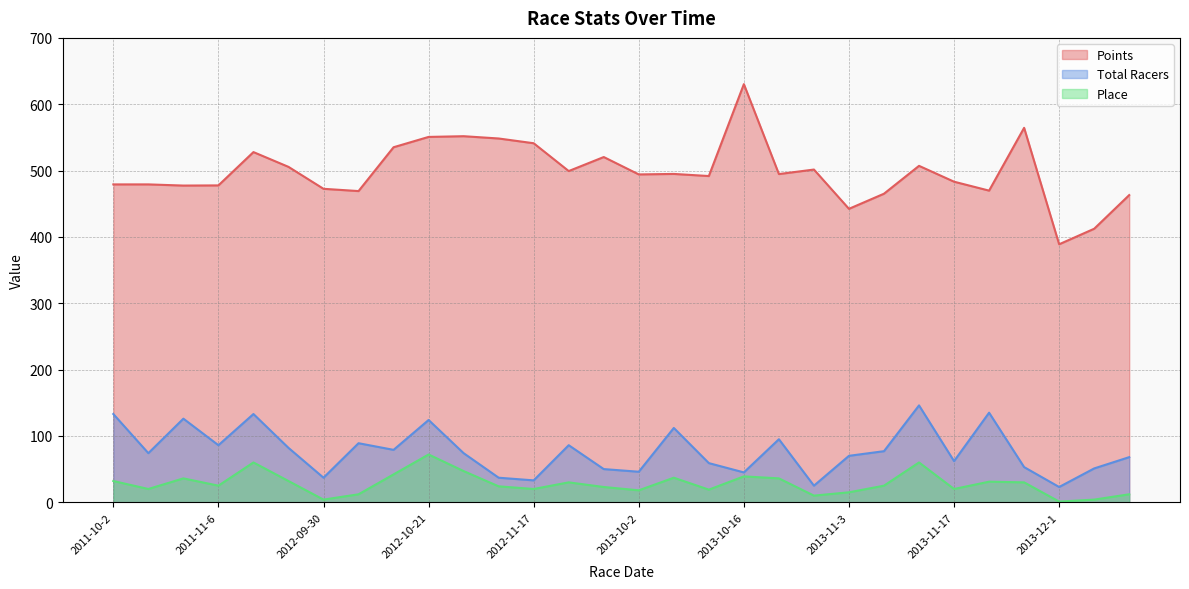

What is the approximate value of Points at 2011-10-23?

477.4